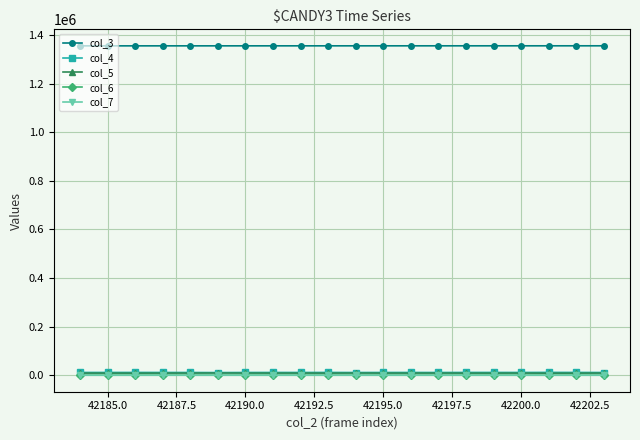

True or false: col_5 has more than 0 points higher than both neighbors.

True